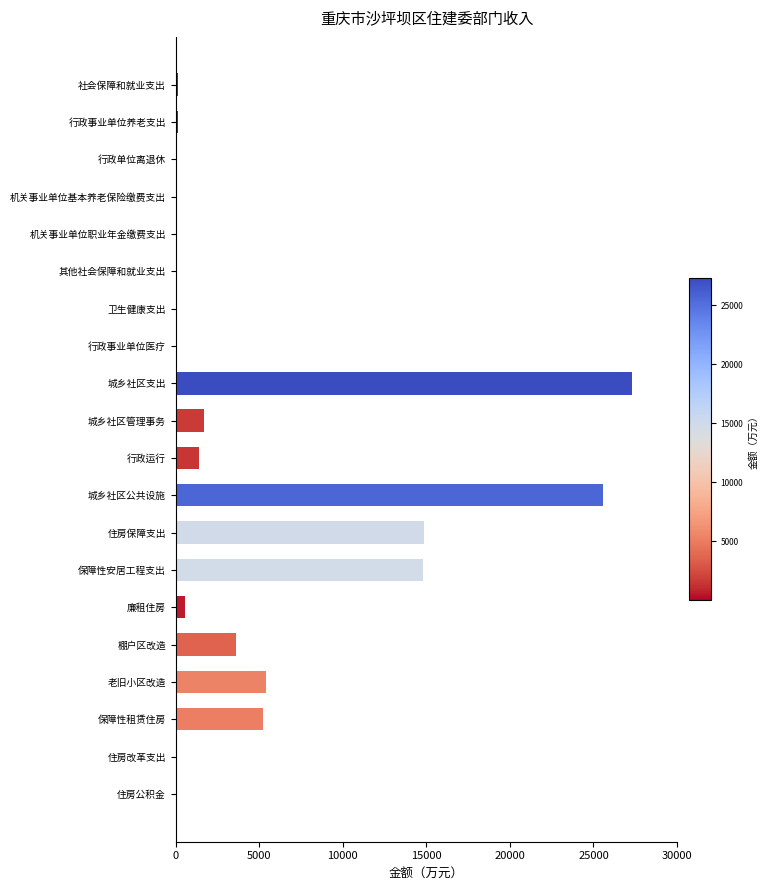

What is the sum of all values?

100997.1